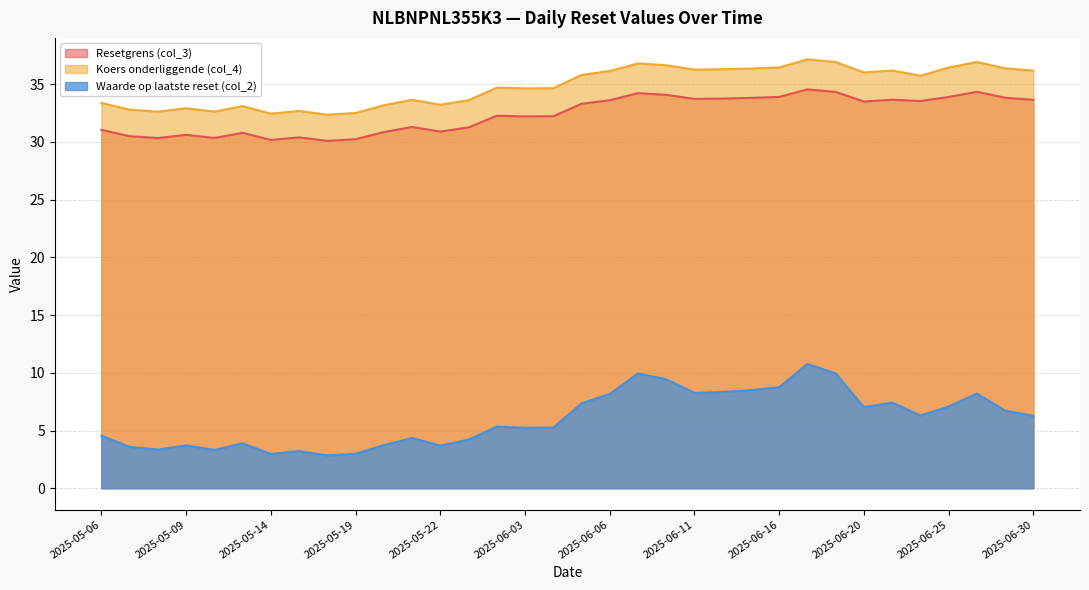

Does the chart display data point markers on the line(s)?

No